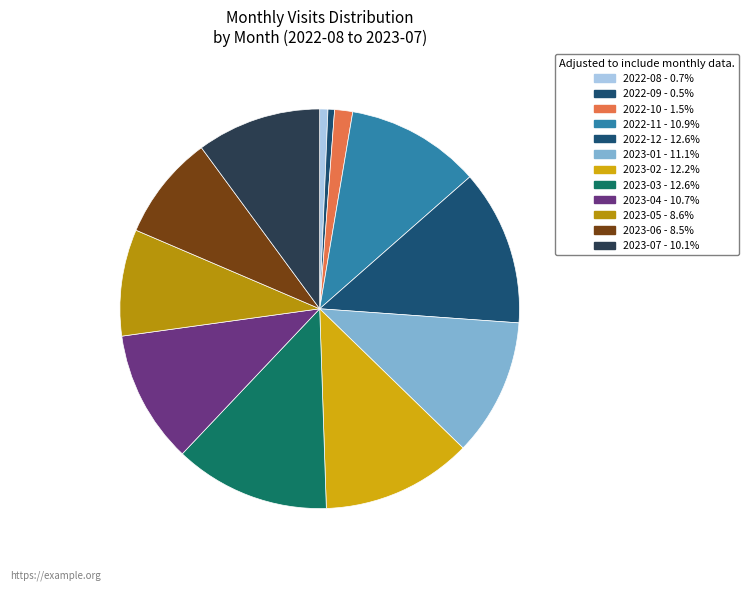

Do 2023-05 and 2023-03 together represent more than half of the pie?

No